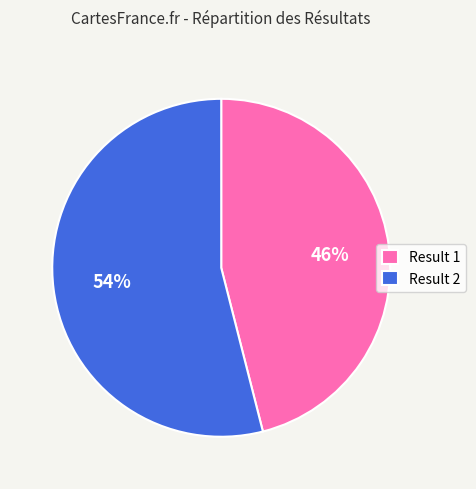

Between Result 2 and Result 1, which is larger?

Result 2